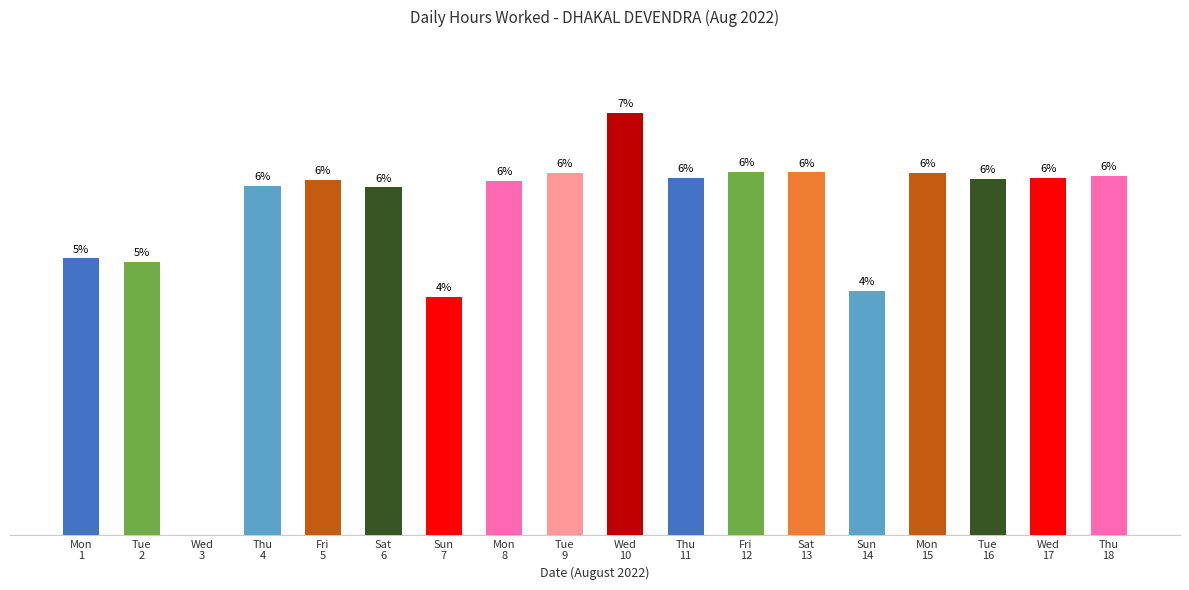

Reading right to left, what are all the values shown in this chart?

Thu
18=14.4	Wed
17=14.3	Tue
16=14.3	Mon
15=14.5	Sun
14=9.8	Sat
13=14.6	Fri
12=14.6	Thu
11=14.3	Wed
10=16.9	Tue
9=14.5	Mon
8=14.2	Sun
7=9.6	Sat
6=14.0	Fri
5=14.3	Thu
4=14.0	Wed
3=0.0	Tue
2=11.0	Mon
1=11.1